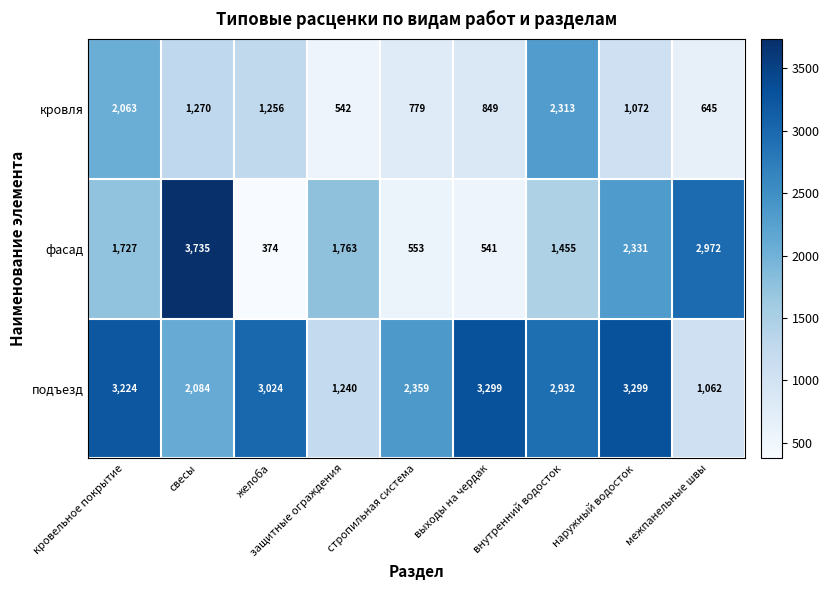

Is it true that кровля equals 3578 at внутренний водосток?

False